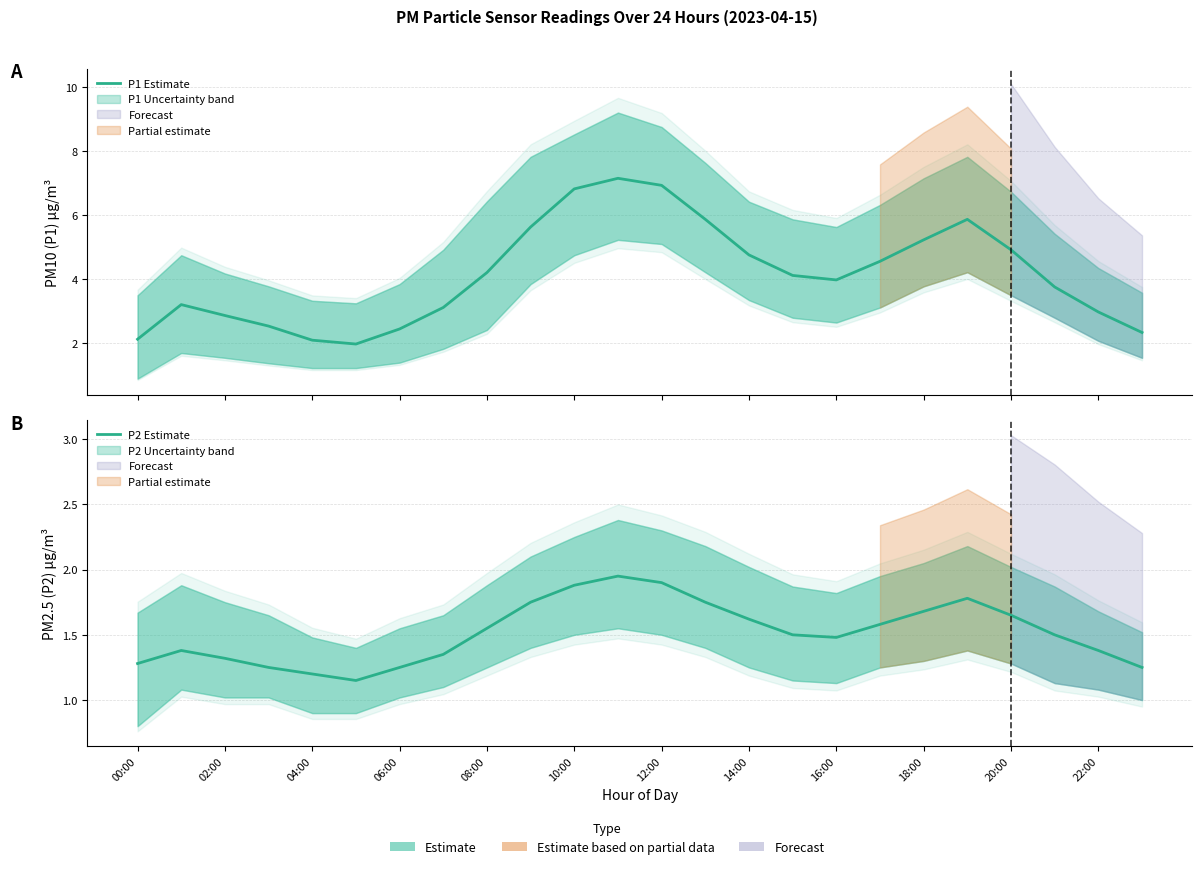

What is the sum of the P2 Estimate values at 18 and 15?

3.2